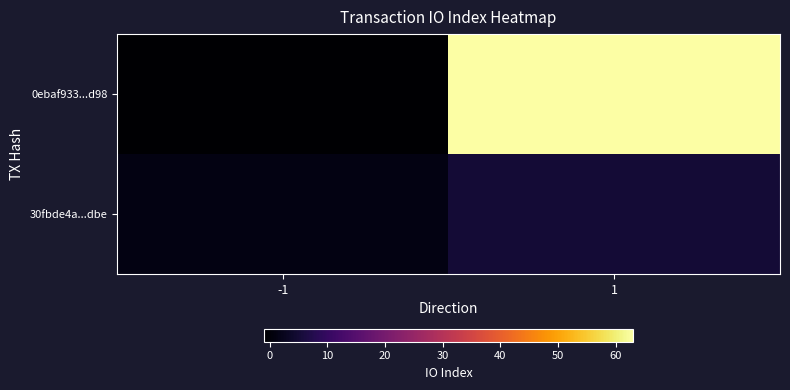

Which series changed the most between -1 and 1?

0ebaf933...d98